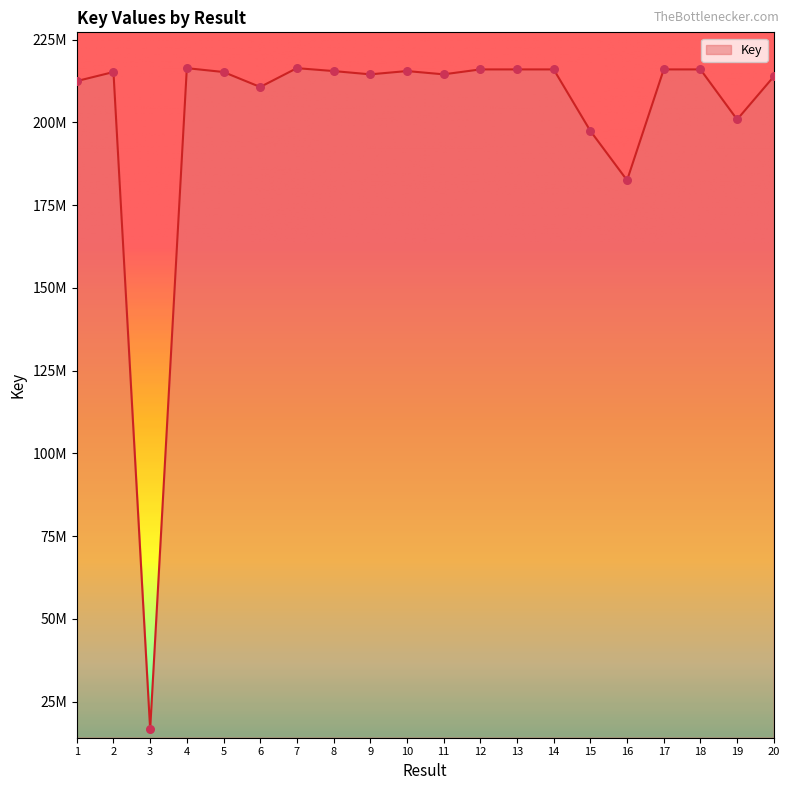

Between 6 and 18, which is larger?

18